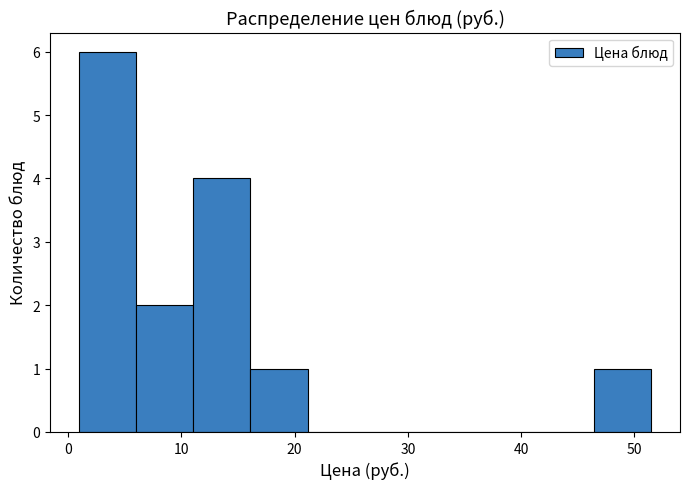

Reading left to right, list every bar in this chart as the range it spans on the x-axis followed by its height. Neither the bar edges nor the heights are printed on the chart, so give them approximately, as read against the axes.

1 to 6: 6
6 to 11: 2
11 to 16: 4
16 to 21: 1
21 to 26: 0
26 to 31: 0
31 to 36: 0
36 to 41: 0
41 to 46: 0
46 to 51: 1